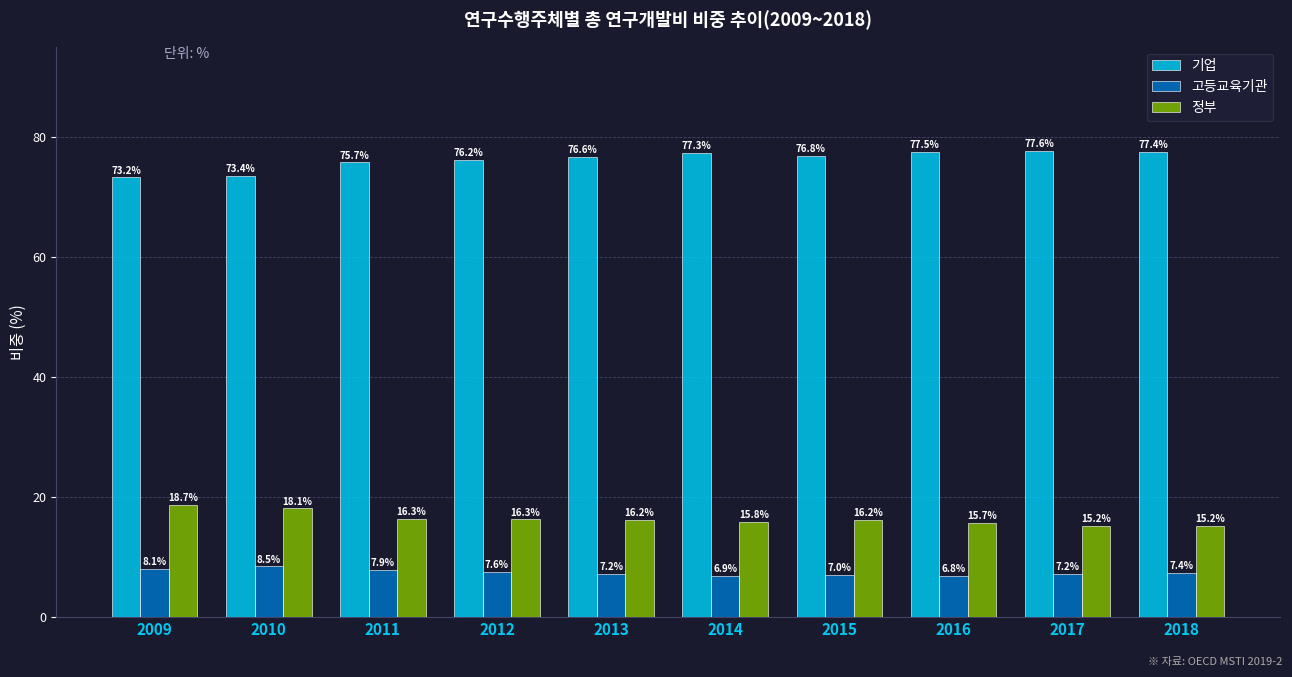

At which label does 기업 reach its minimum?

2009